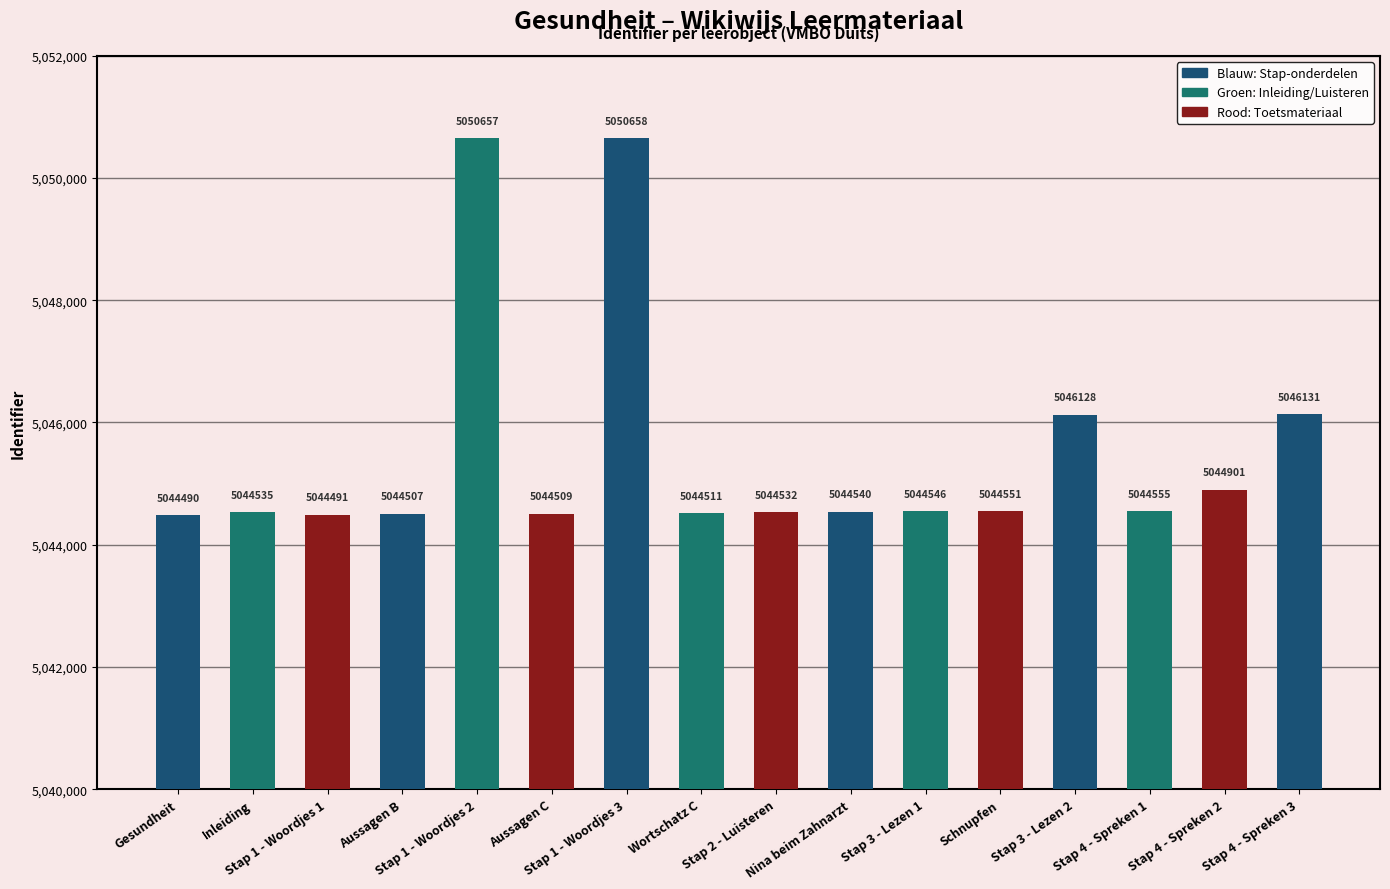

What is the label of the 15th bar from the left?

Stap 4 - Spreken 2